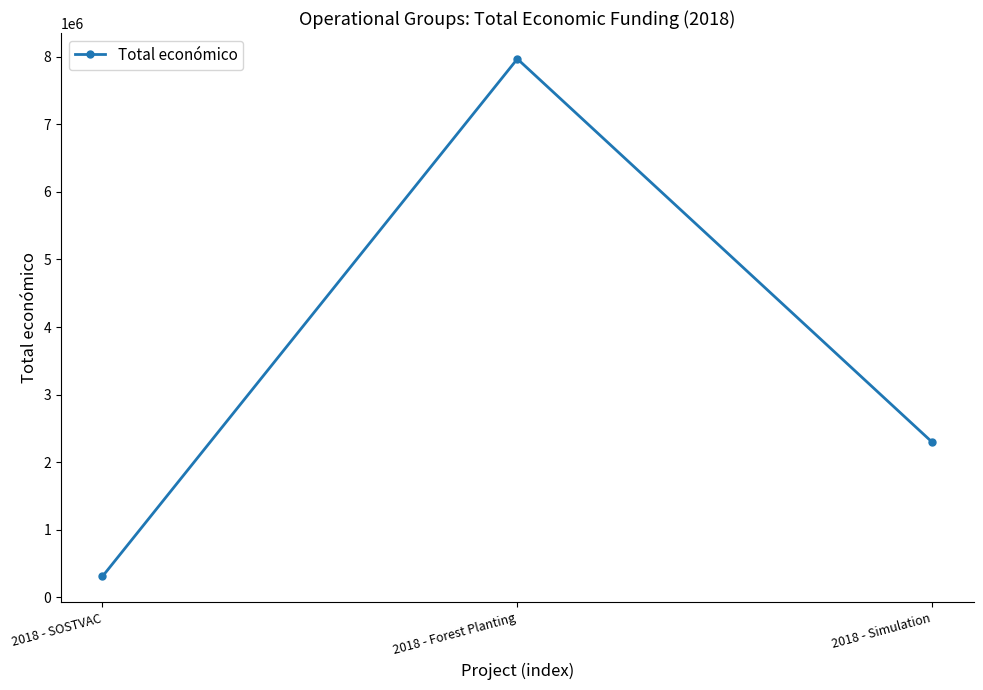

What is the value of the 3rd point from the left?

2296067